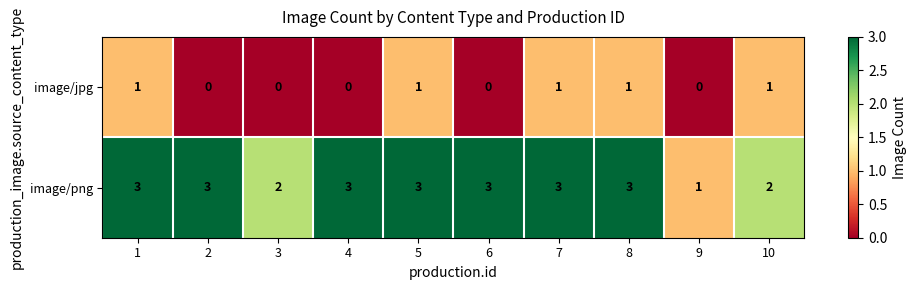

The image/jpg series shows 1 at 5. True or false?

True